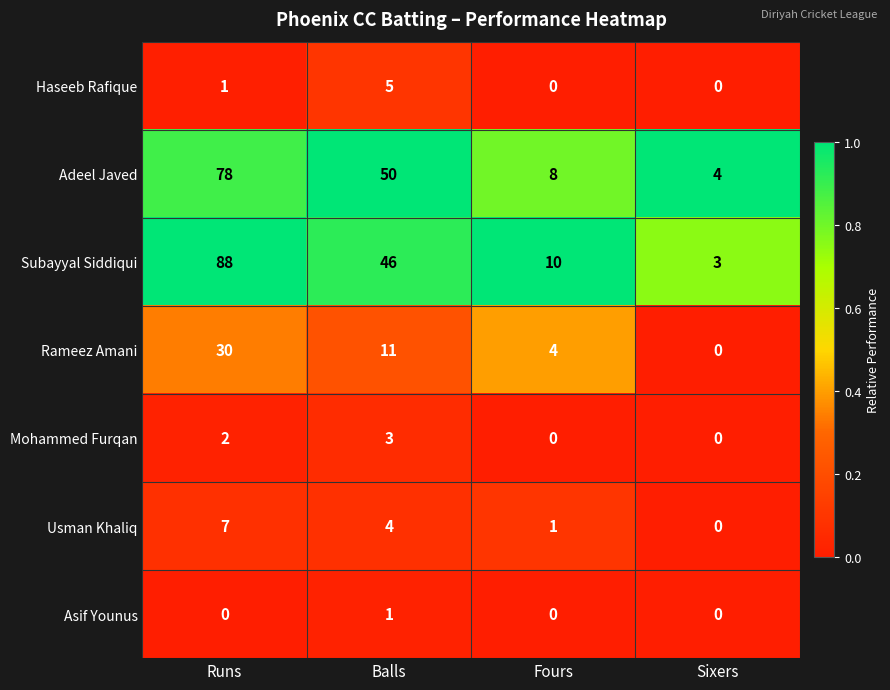

What is the difference between the highest and lowest values at Sixers?

4